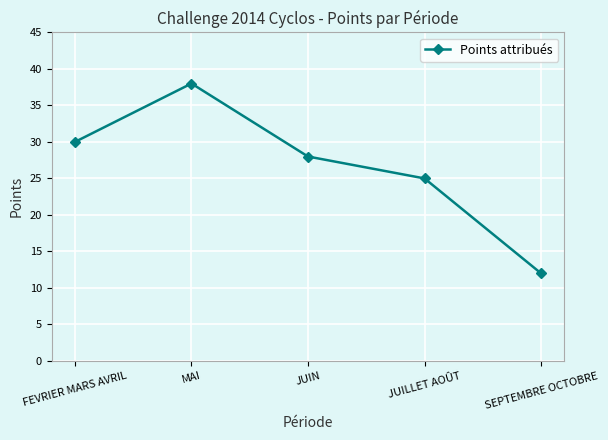

How many data points does each series have?

5